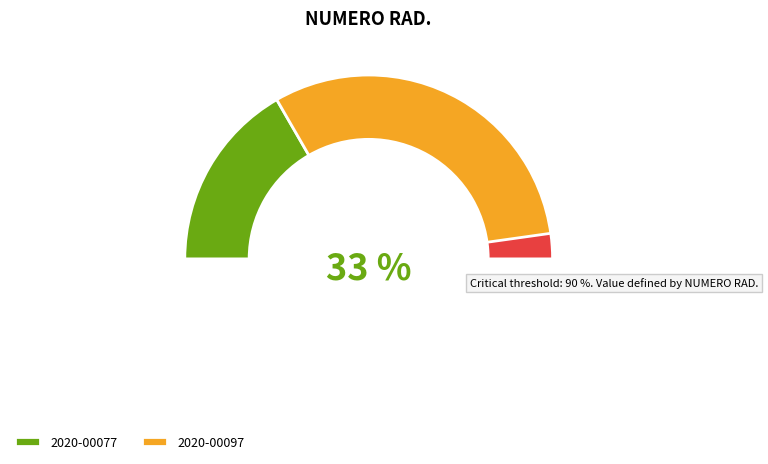

Which slice is the smallest?

2020-00077